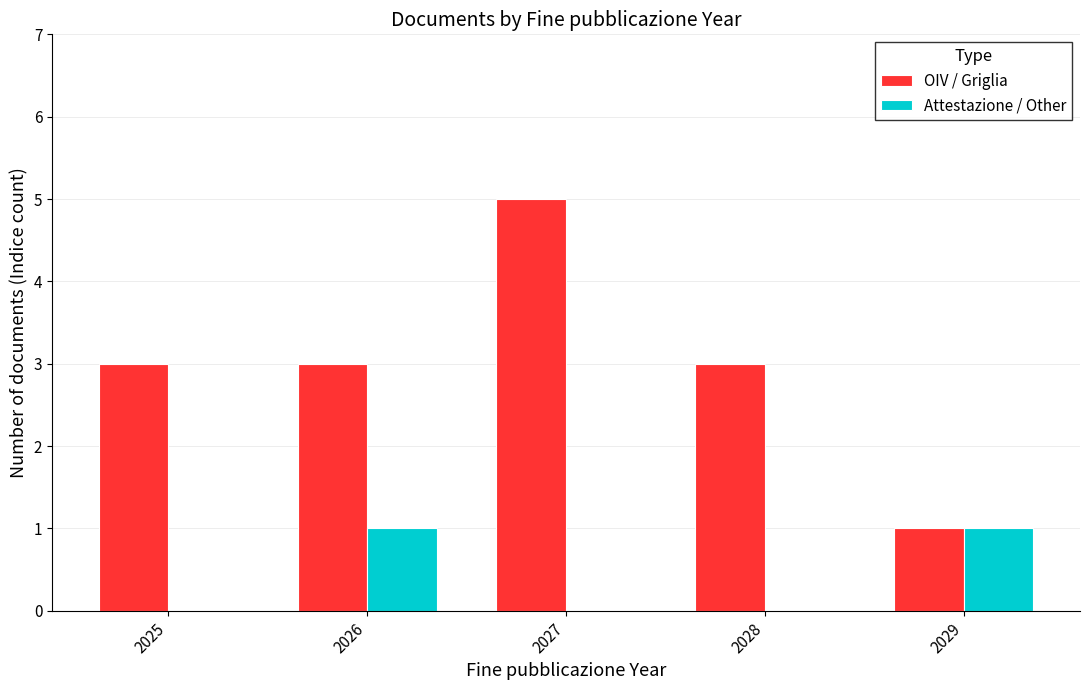

True or false: Attestazione / Other has a value of -1 at 2025.

False